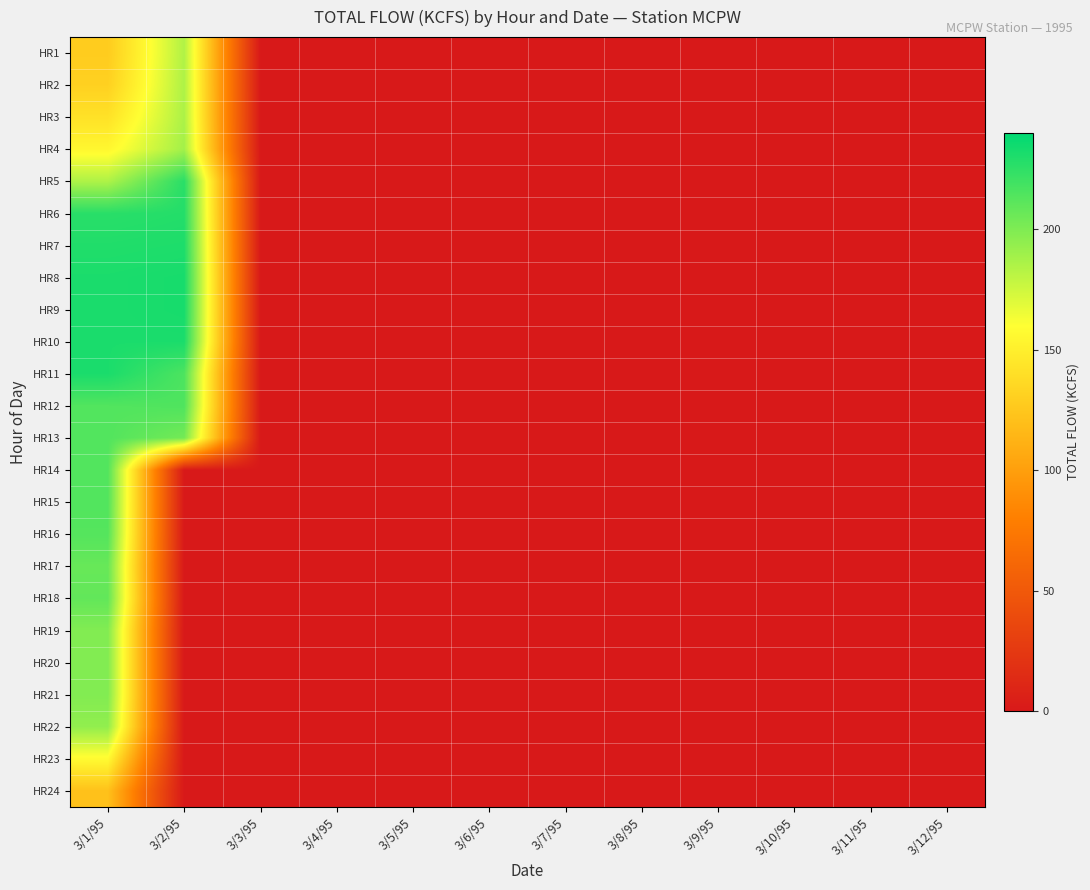

Which has a higher value, 3/3/95 or 3/9/95?

3/3/95